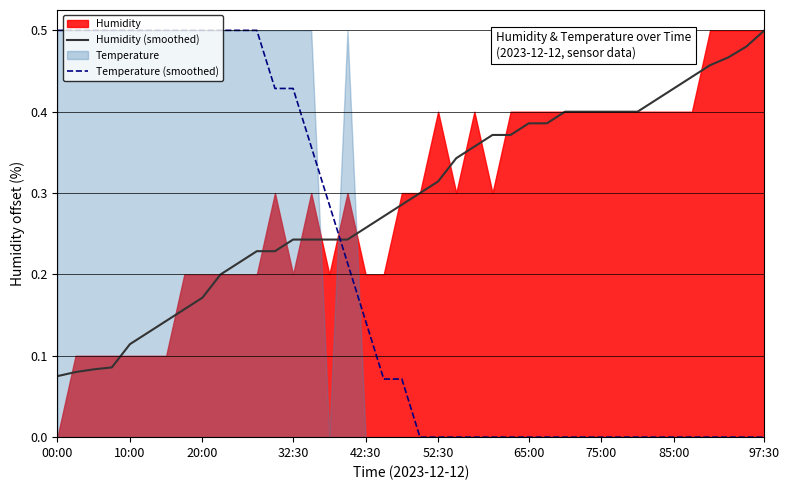

What is the spread (max minus min) of values at 27?

0.4